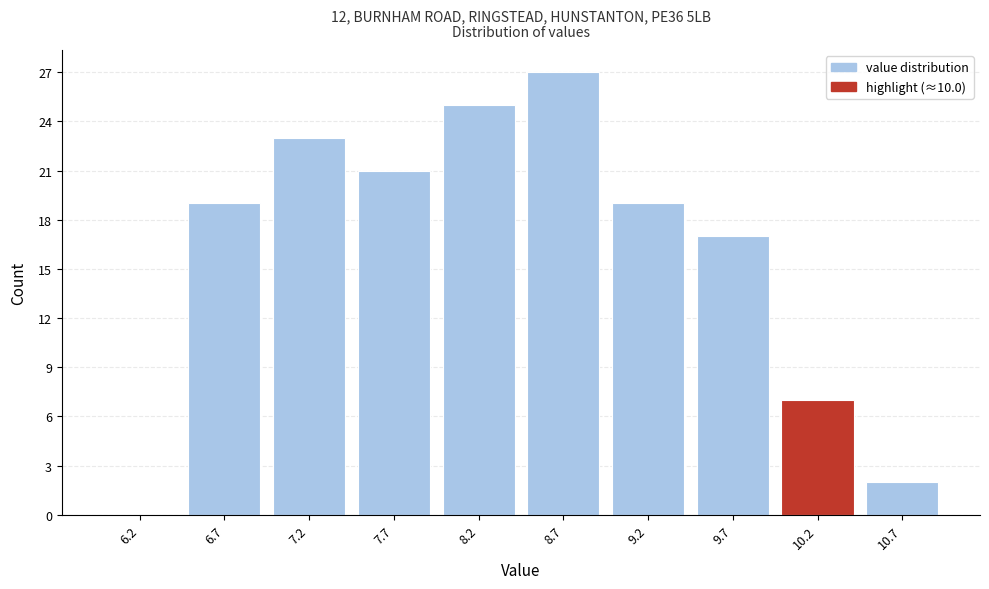

How tall is the bar that spans 10.5 to 11.0 on the x-axis? The values are not printed on the chart, so give them approximately, as read against the axis.

2